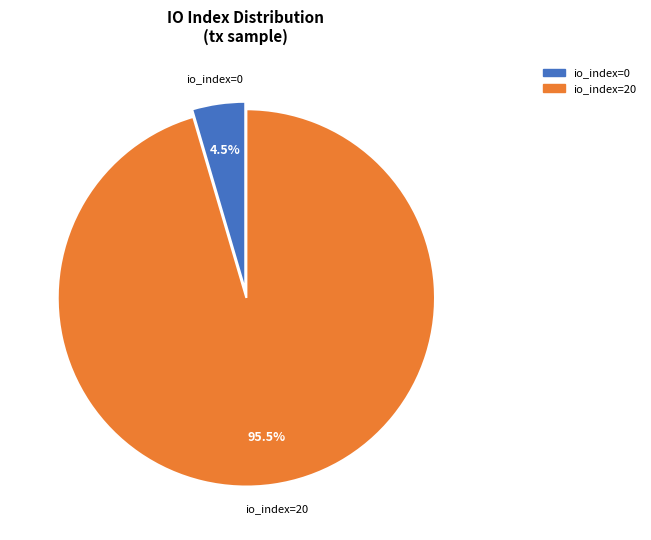

Combined, what portion of the pie is io_index=0 and io_index=20?

100.0%